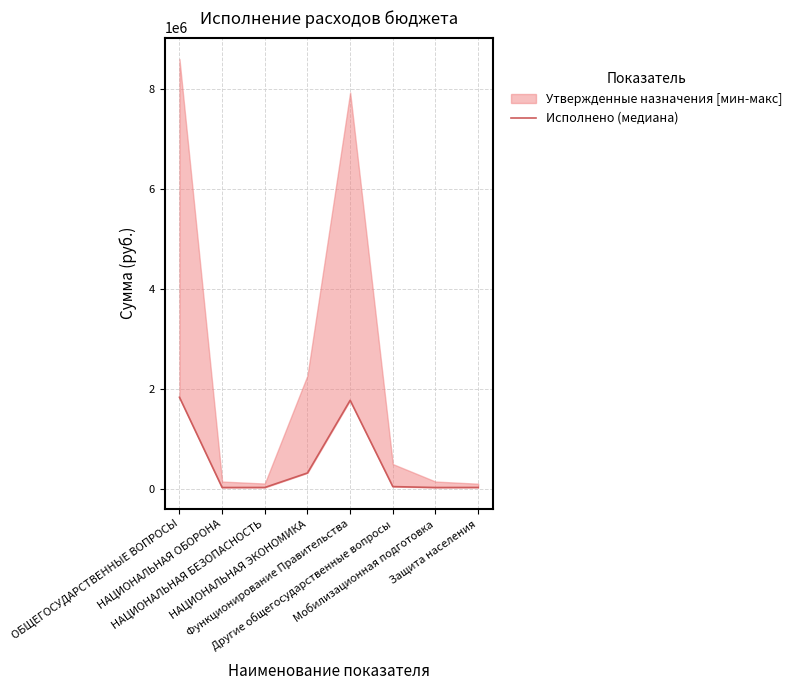

Reading left to right, what are all the values shown in this chart?

1831141.8	23696.4	24759.2	315170.2	1770061.5	42180.2	23696.4	24759.2